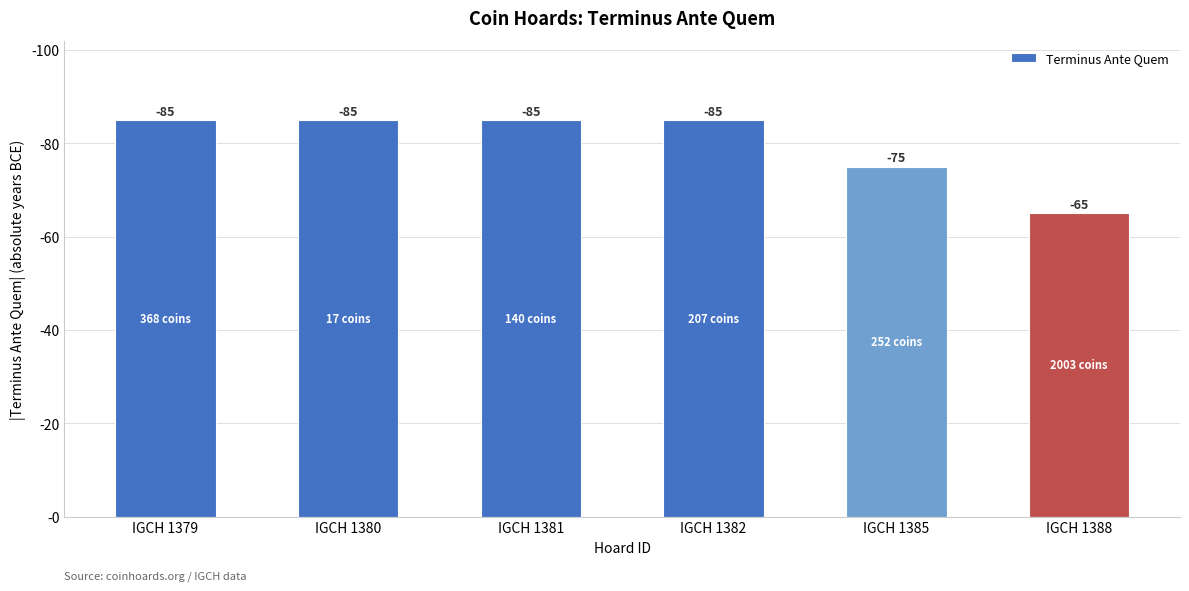

Are the bars horizontal?

No